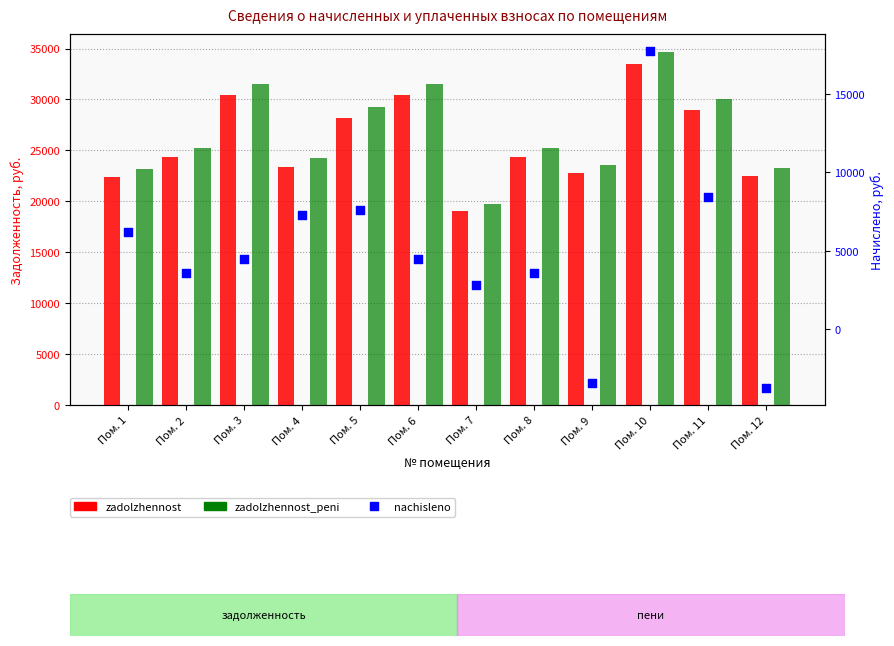

At which category is the sum across all series the highest?

Пом. 10